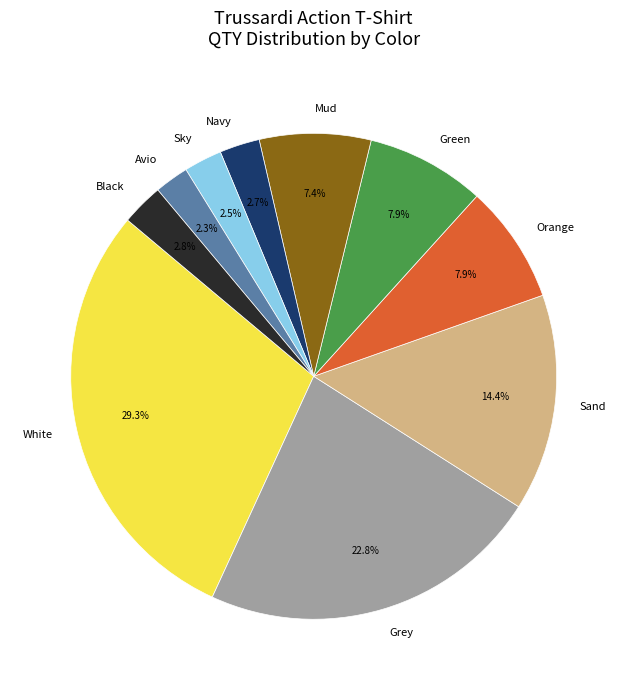

How many segments does this pie chart have?

10